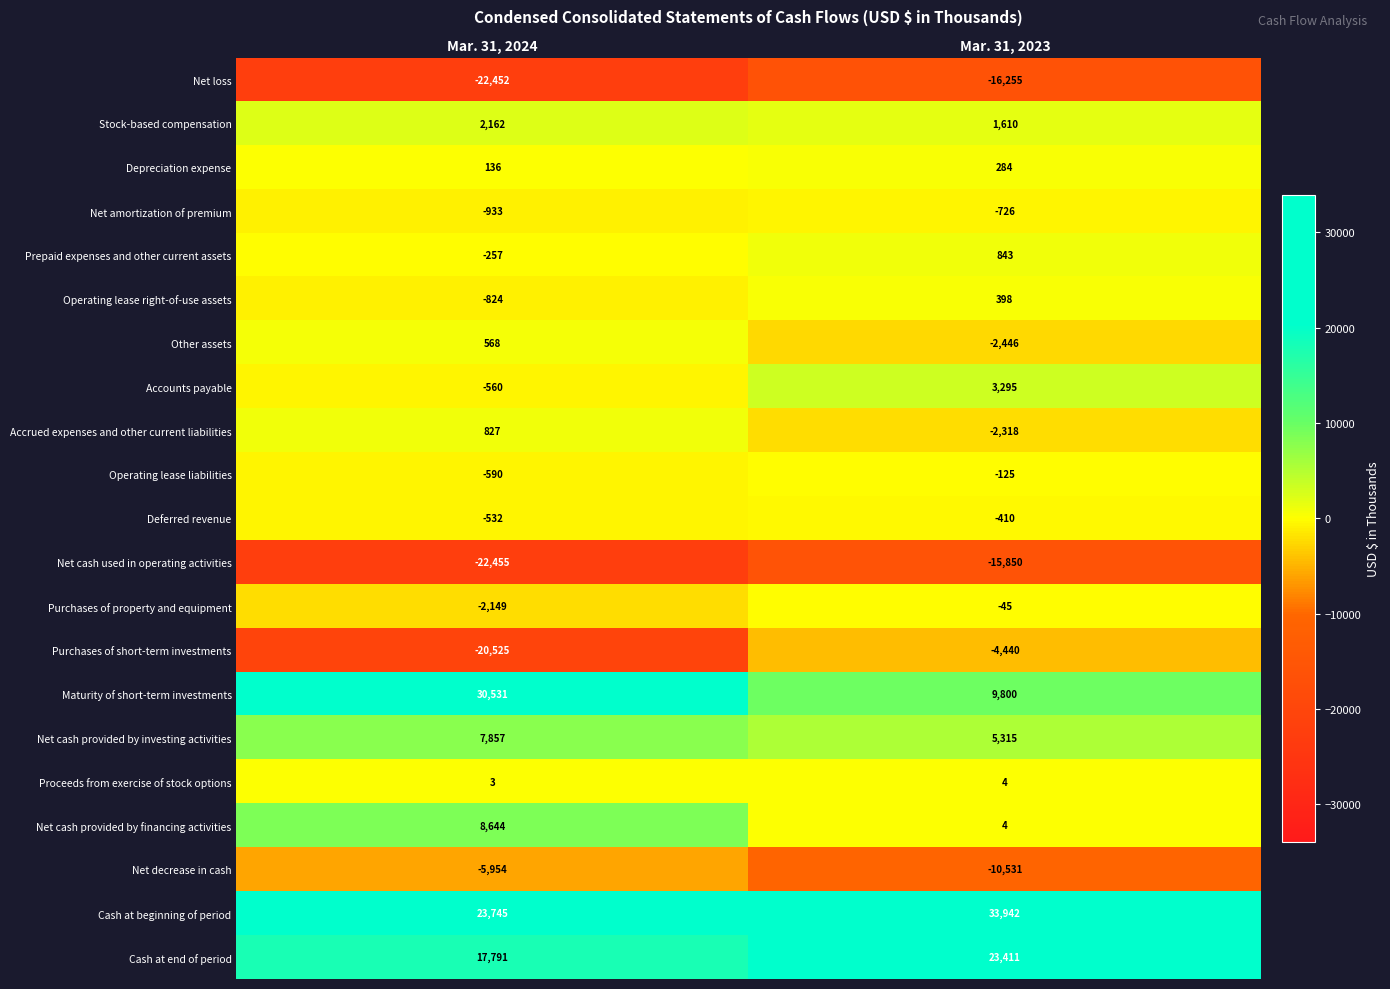

Which series changed the most between Mar. 31, 2024 and Mar. 31, 2023?

Maturity of short-term investments